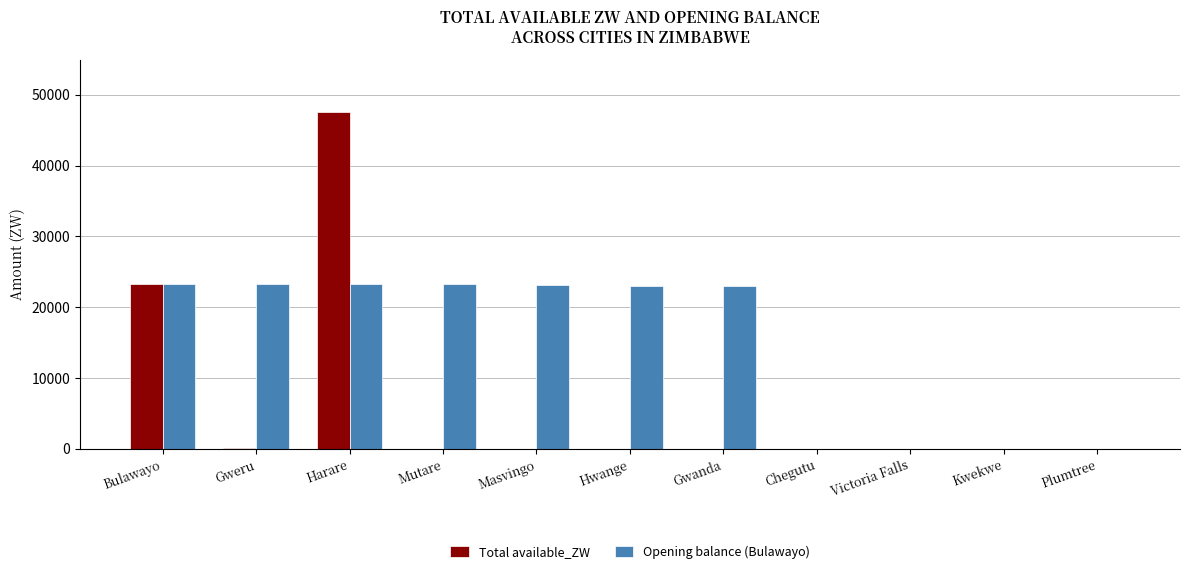

What is the maximum value for Total available_ZW?

47530.8